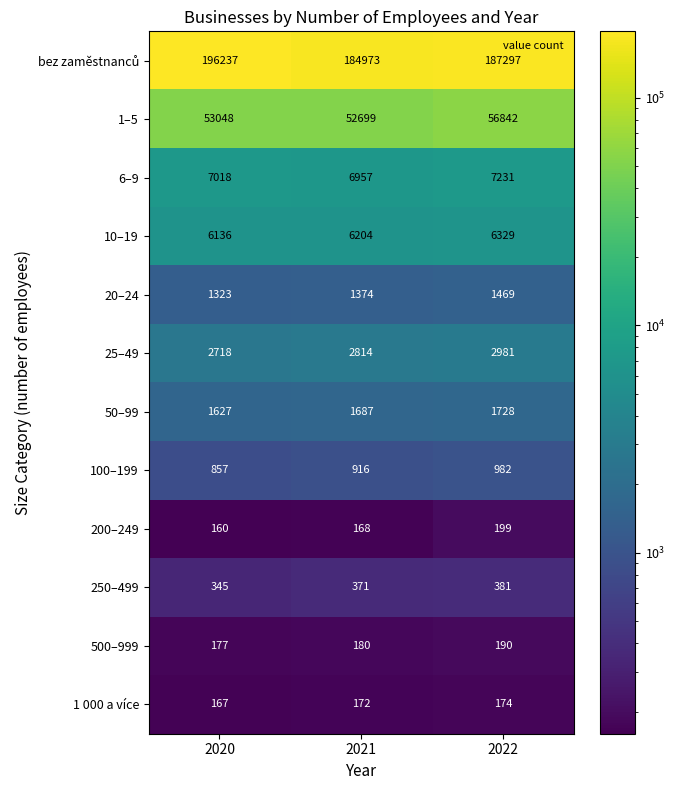

How many distinct data groups are displayed?

12